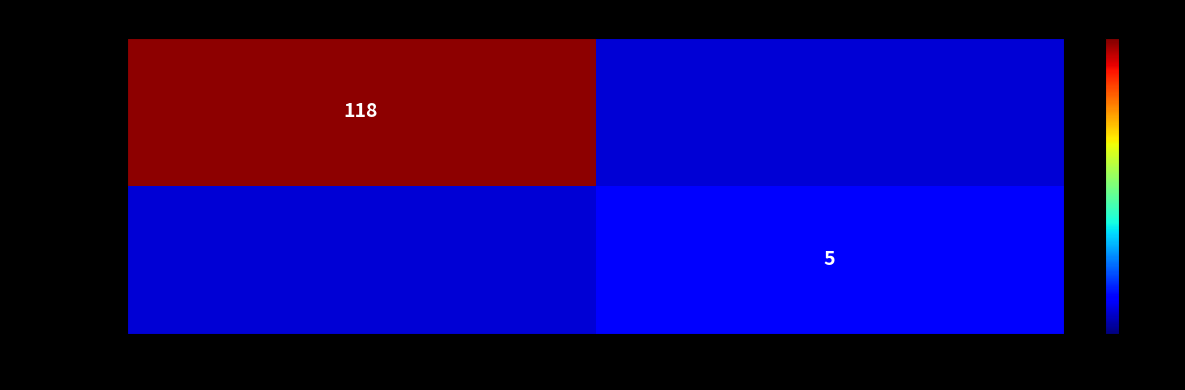

The value of b5fcb5405c88… at 1 is 5. True or false?

True